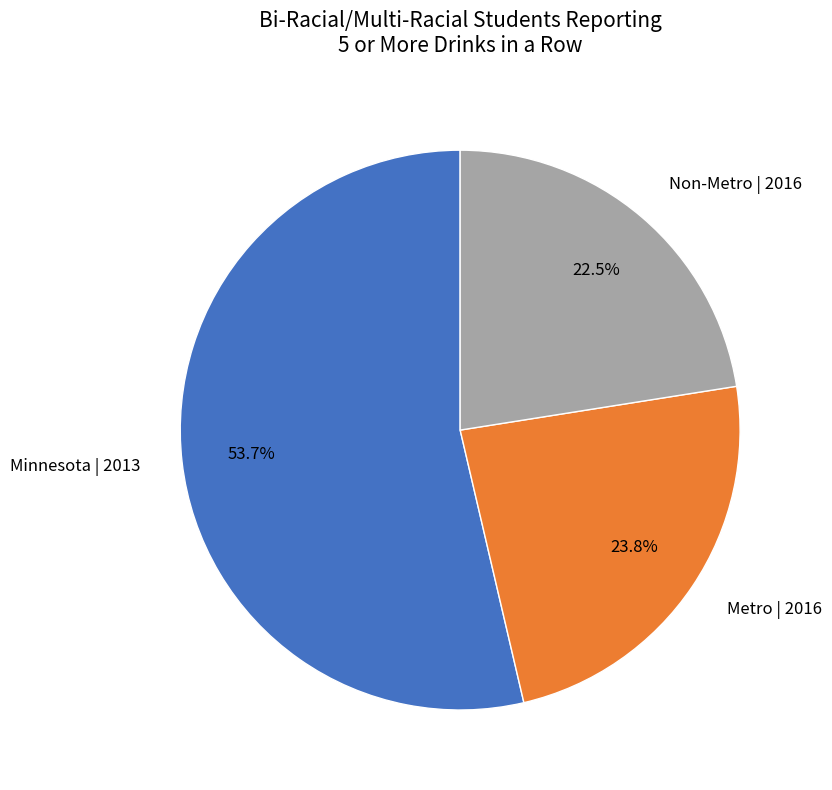

Approximately how many times larger is the value at Non-Metro | 2016 compared to Metro | 2016?

0.9